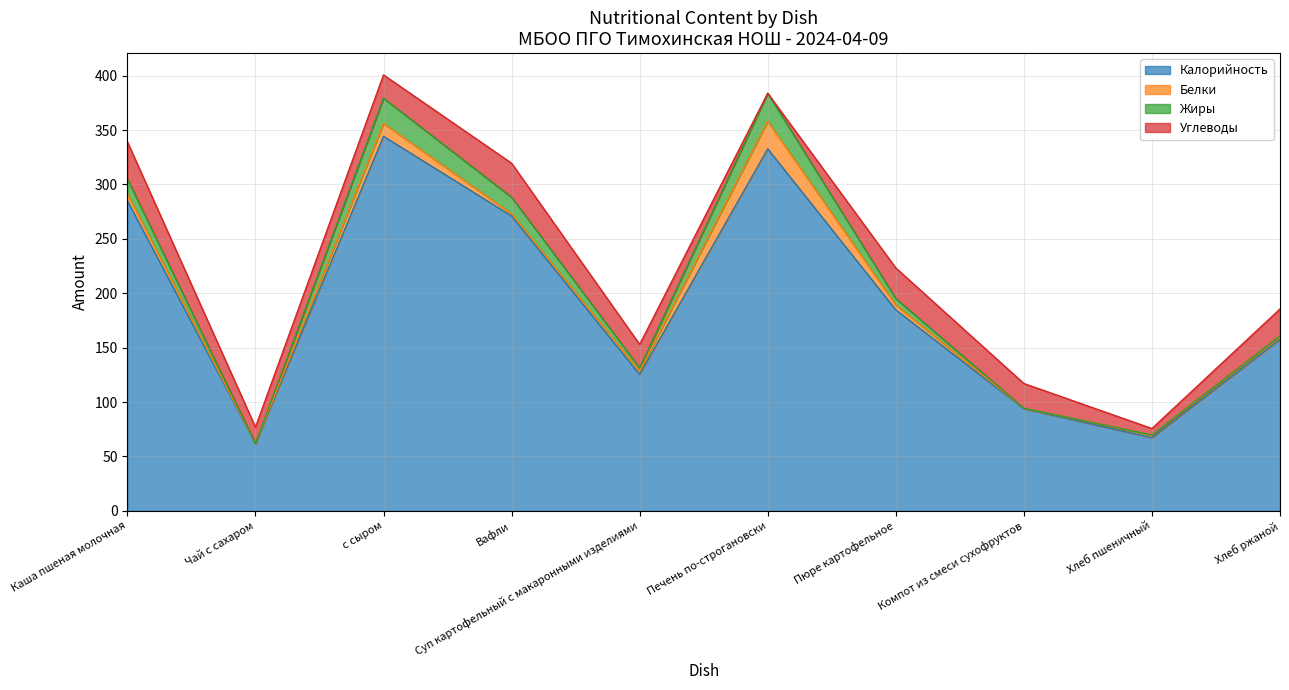

The value of Калорийность at Чай с сахаром is 61.8. True or false?

True